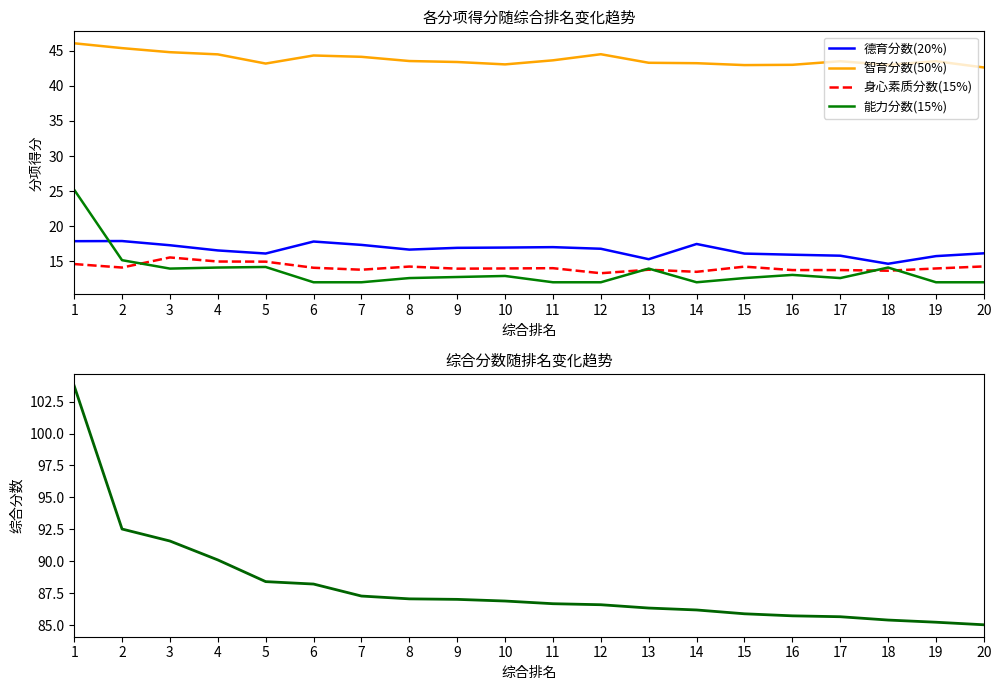

Where does the 德育分数(20%) series first go above 16?

1